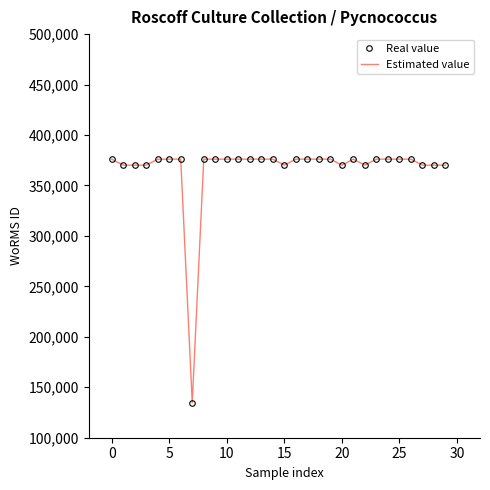

True or false: Real value and Estimated value intersect in this chart.

False